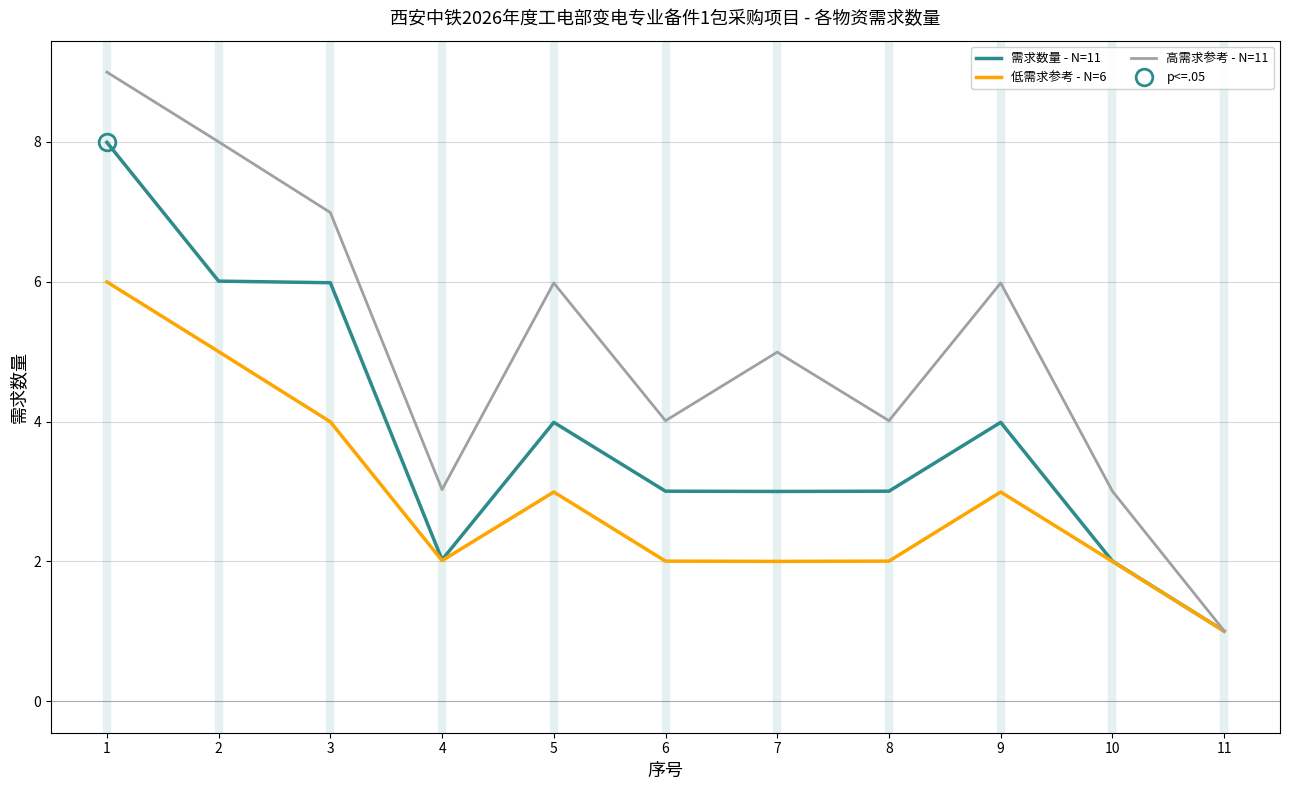

Where is the first local minimum for 低需求参考 - N=6?

4